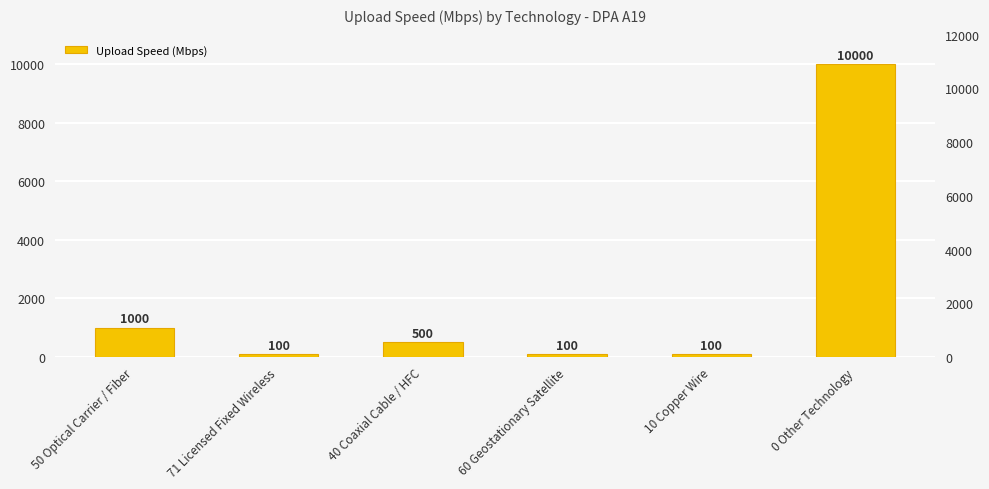

Does the chart contain stacked bars?

No